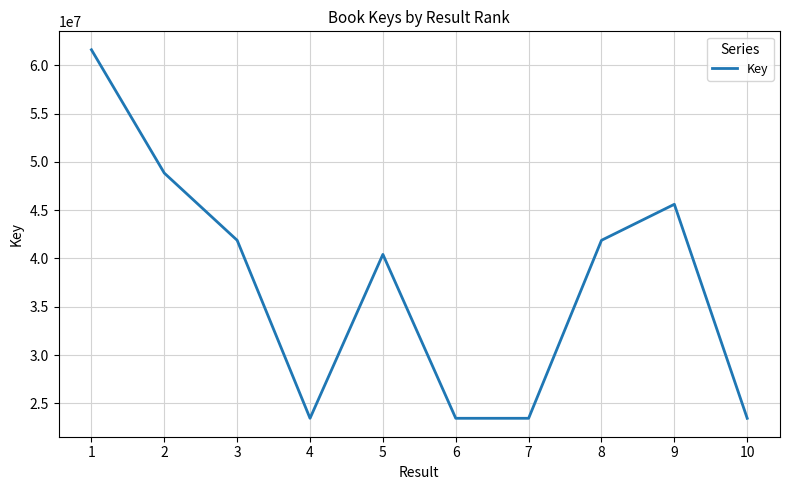

What is the ratio of the value at 4 to the value at 2?

0.5